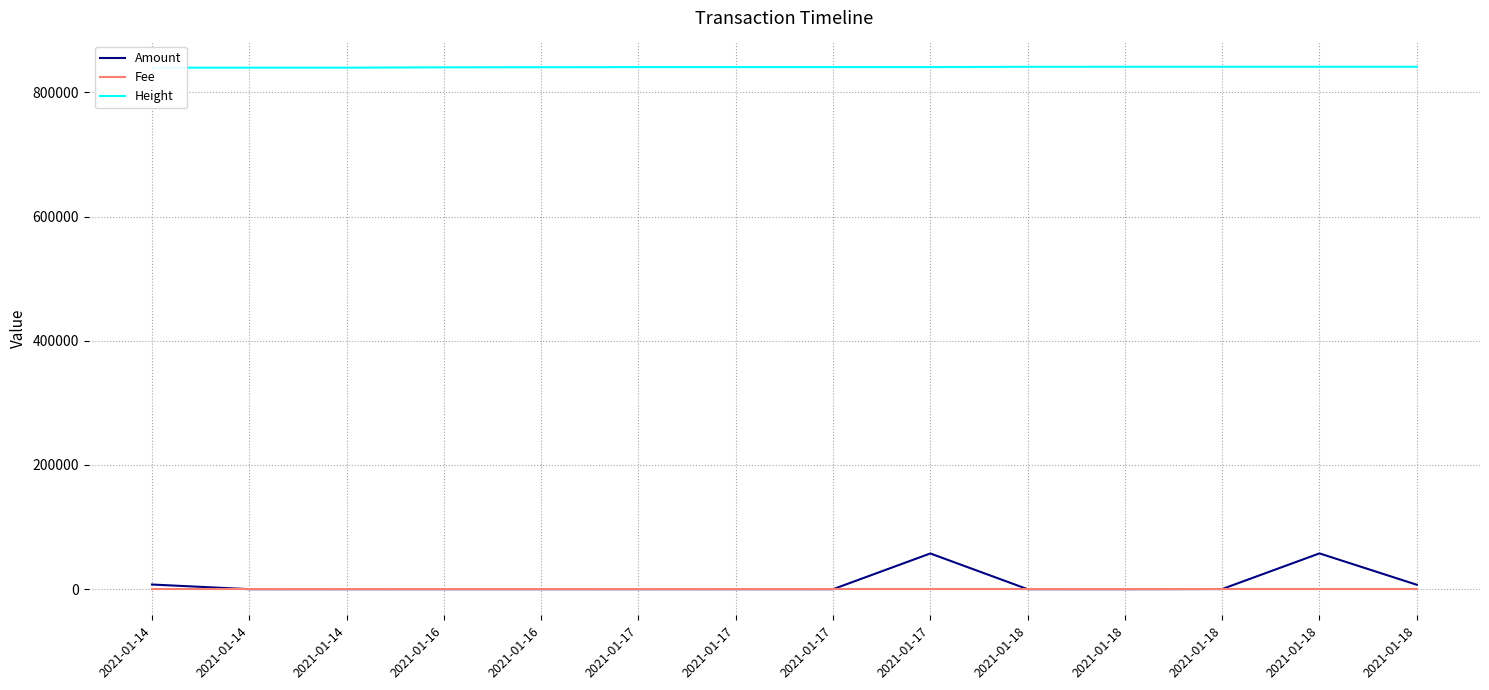

True or false: Amount has a value of 18198.5 at 2021-01-14.

False